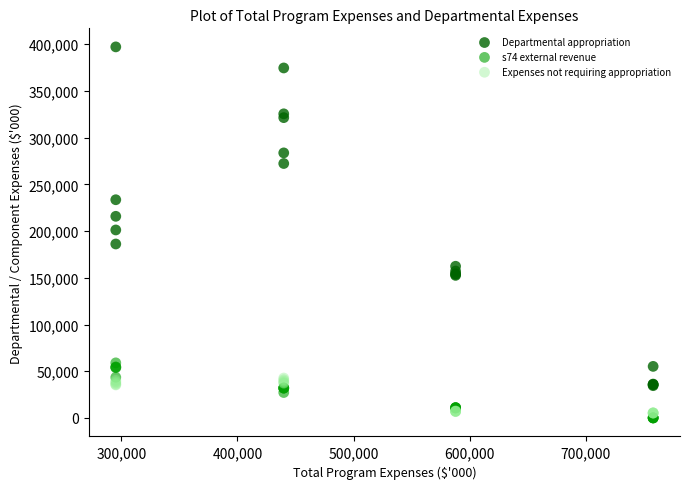

What are all the series names shown in the legend?

Departmental appropriation, s74 external revenue, Expenses not requiring appropriation